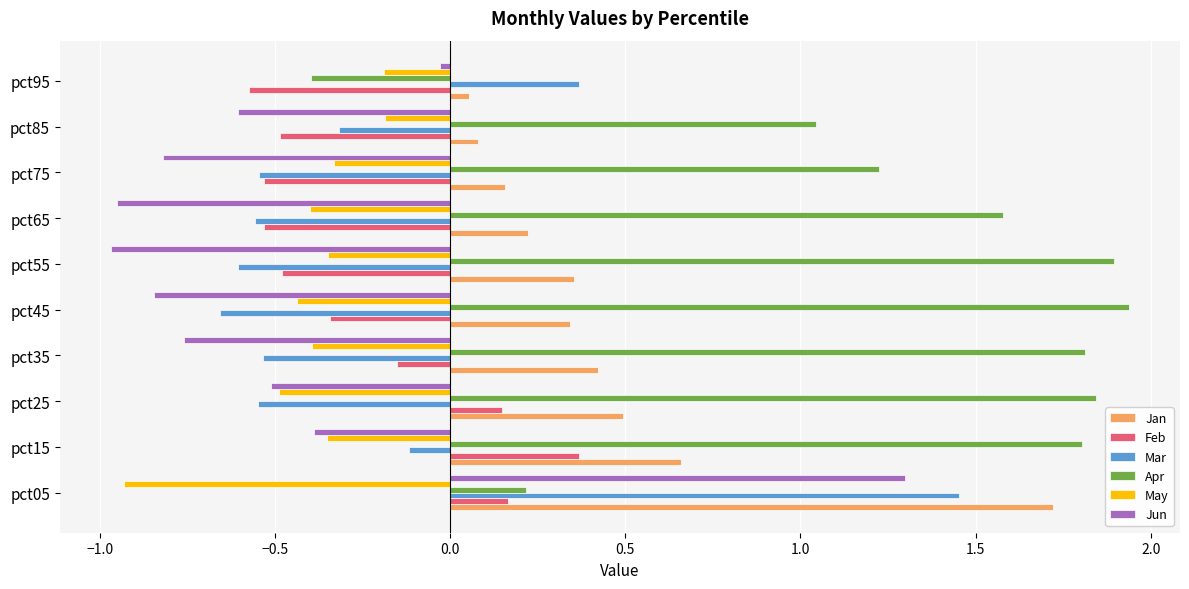

Which category has the highest value in the Jan series?

pct05